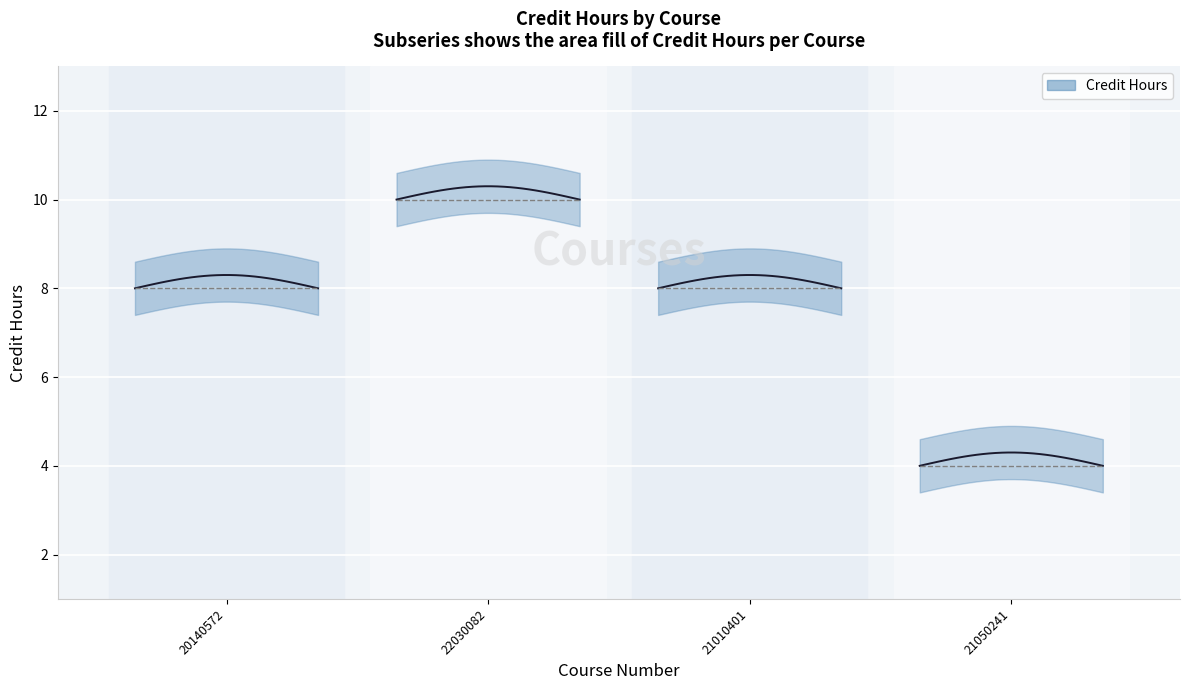

Reading left to right, transcribe all the data shown in this chart.

20140572=8	22030082=10	21010401=8	21050241=4